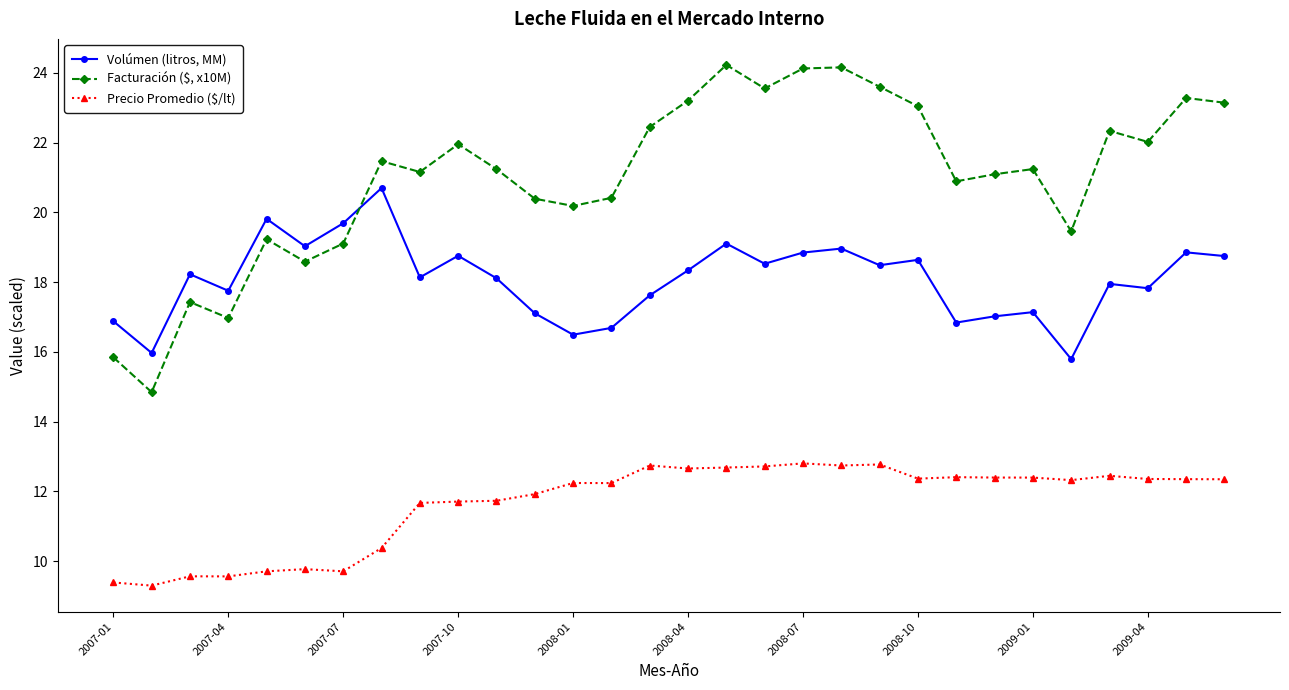

What is the maximum value for Volúmen (litros, MM)?

20.7